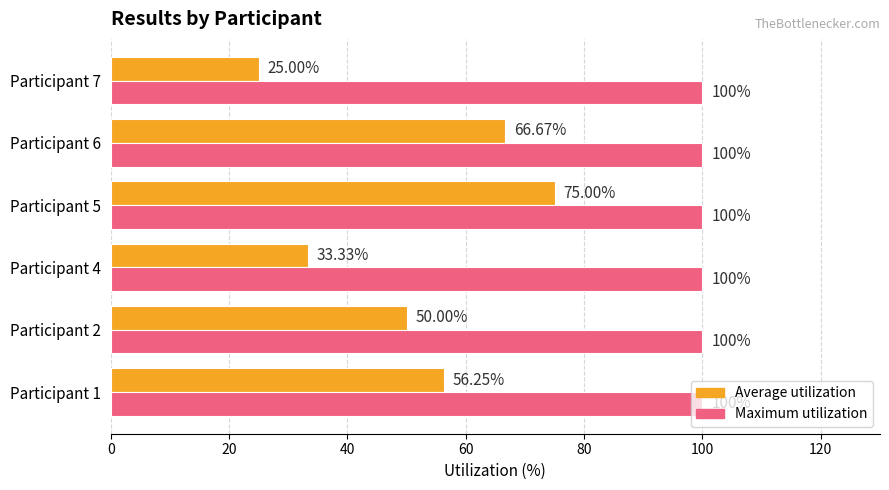

Rank the series by their average value, from lowest to highest.

Average utilization, Maximum utilization